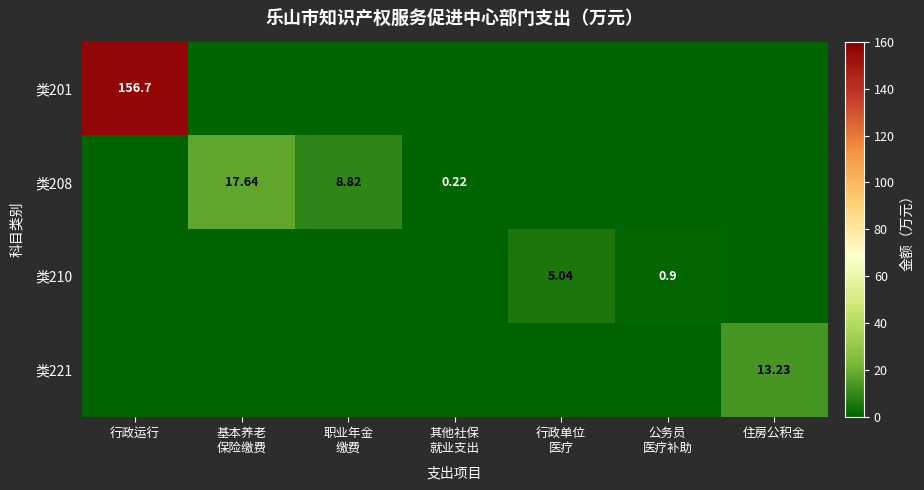

What is the average value of the 类210 series?

0.8